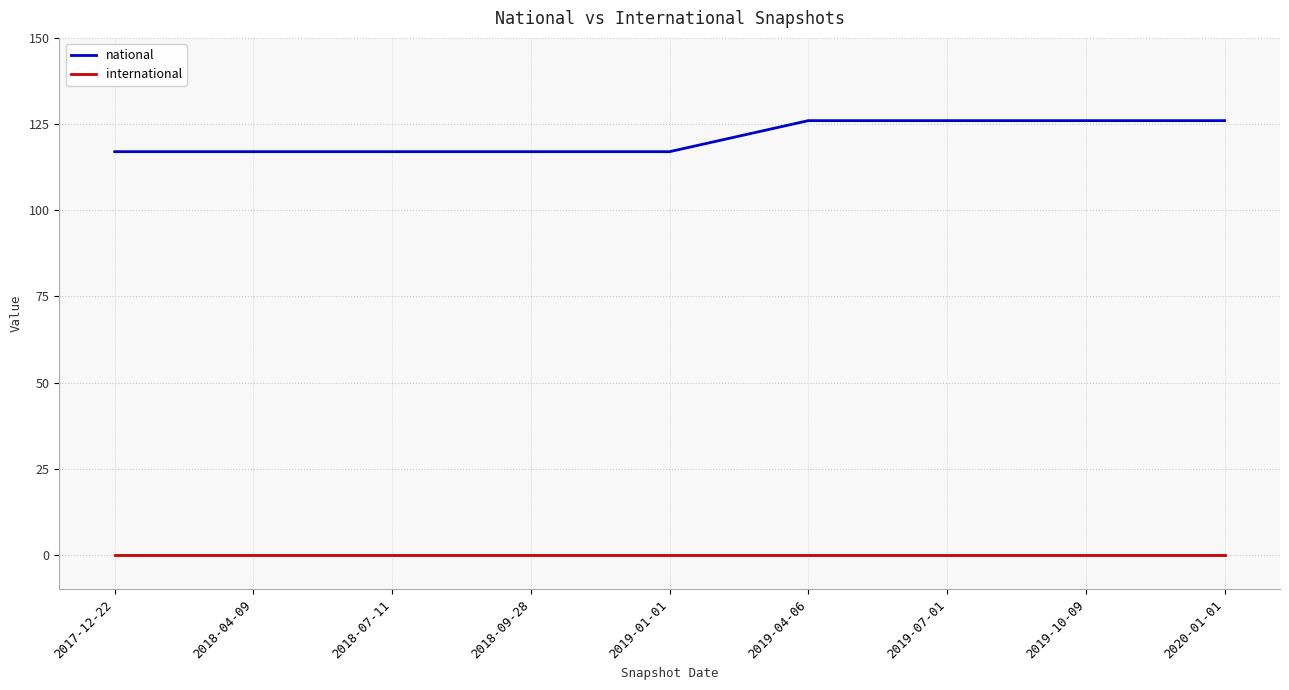

Count the number of categories in the chart.

9